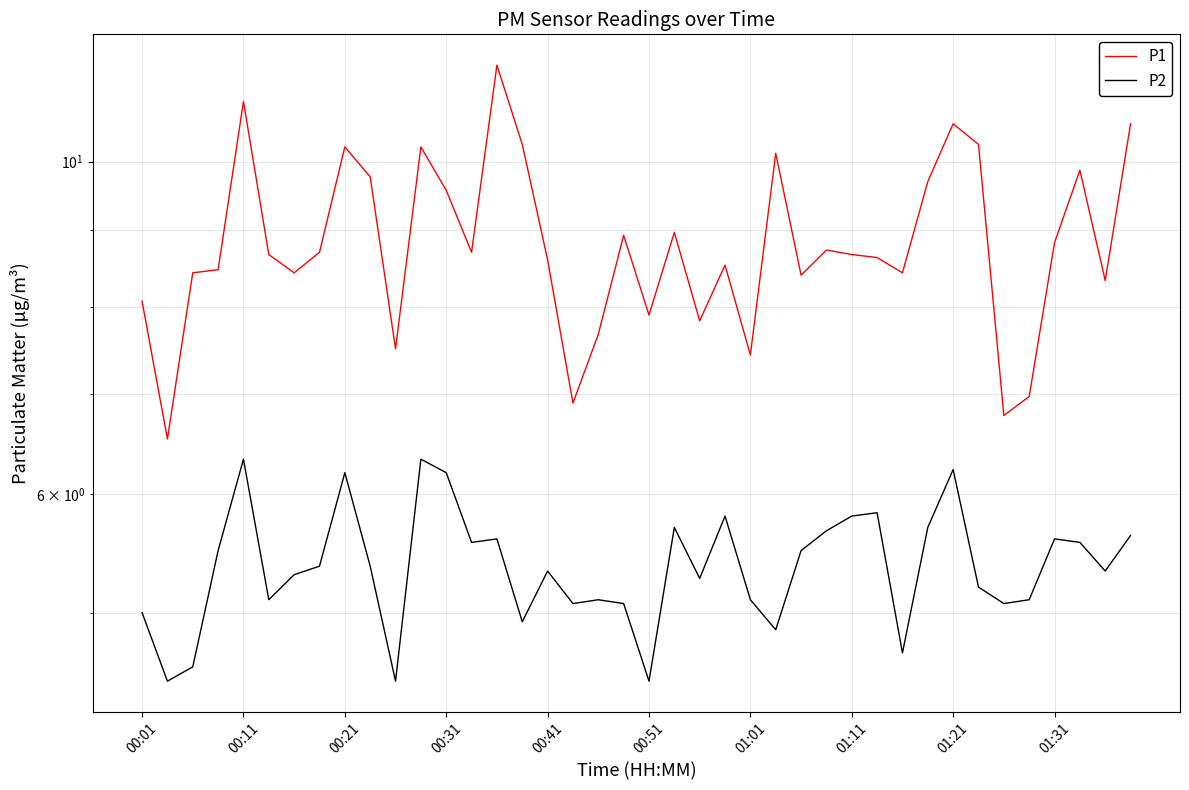

What is the maximum value for P1?

11.6